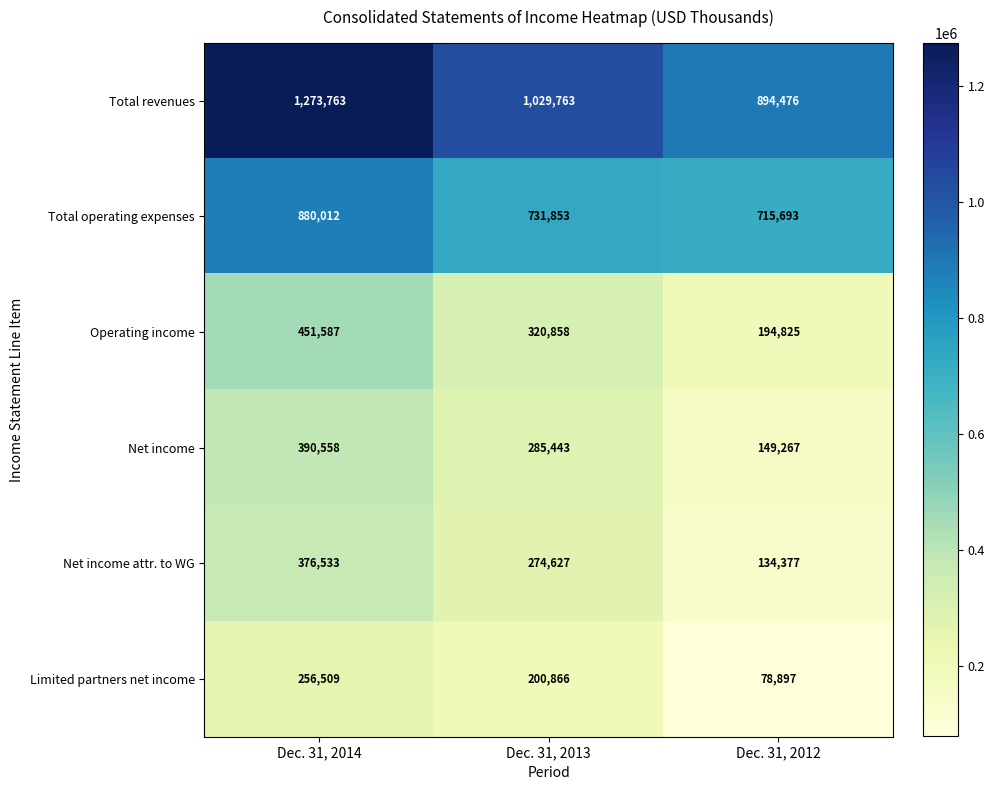

How many data points does each series have?

3